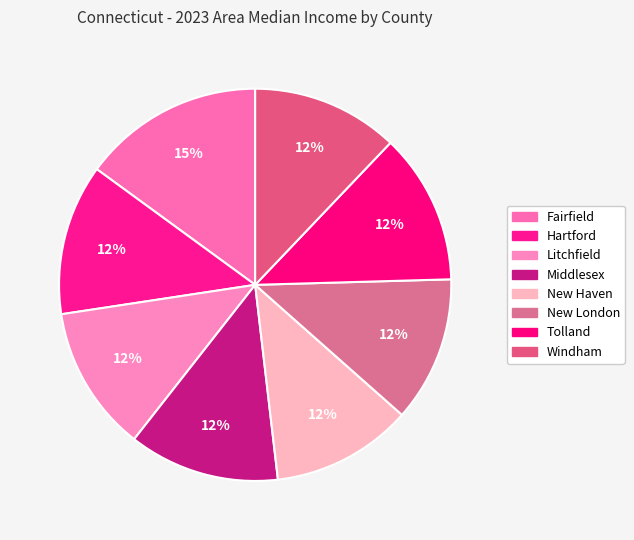

Combined, do Tolland and Middlesex account for over 50%?

No